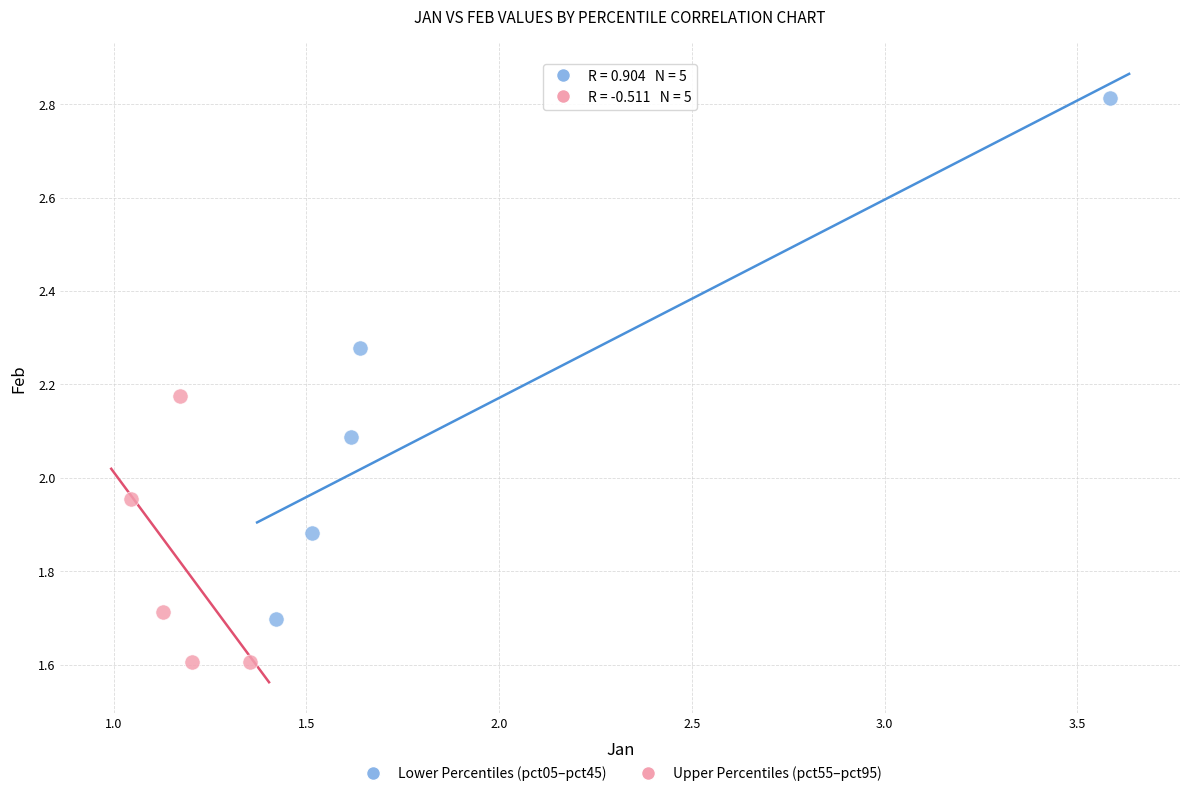

Which series has the largest Y range (max minus min)?

Lower Percentiles (pct05–pct45)